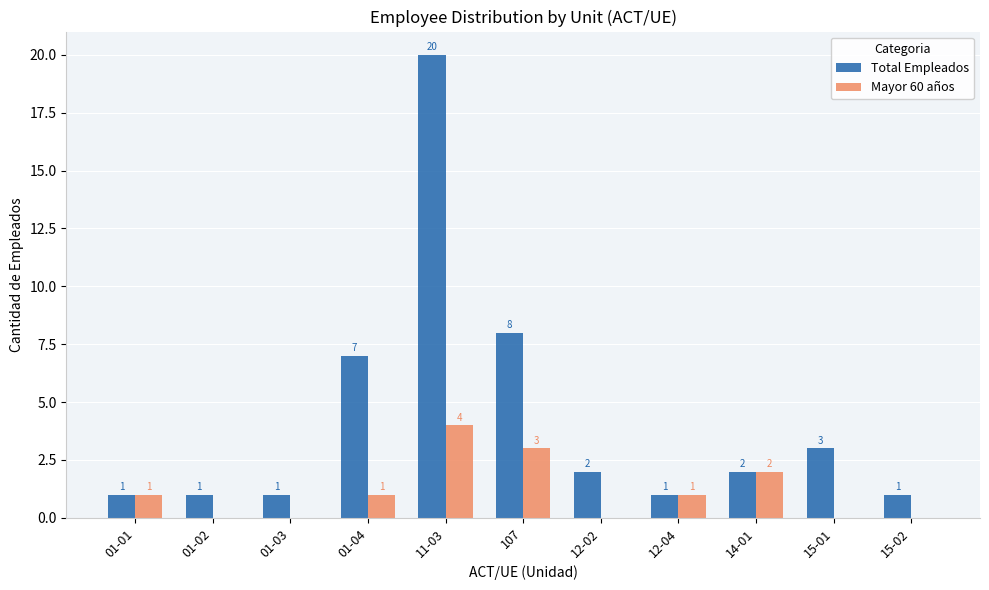

Does the chart contain stacked bars?

No